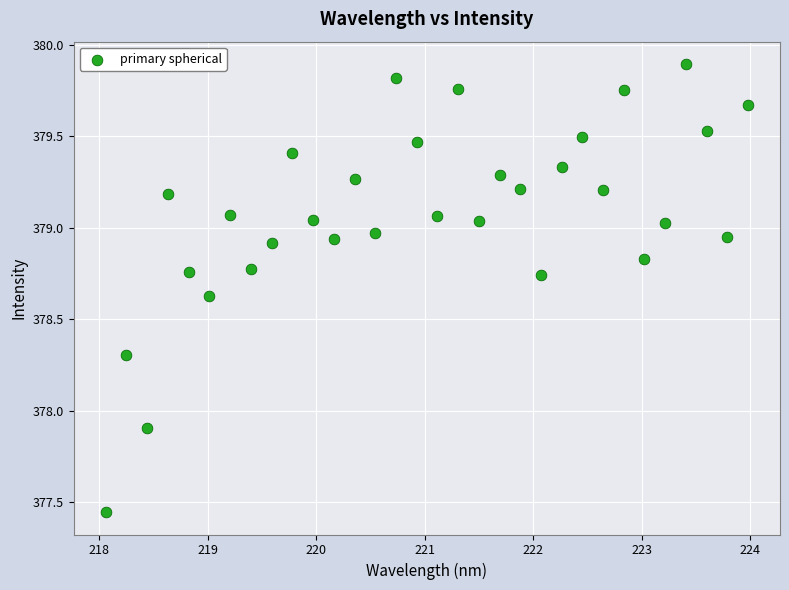

What is the range of Y values (max minus min)?

2.4